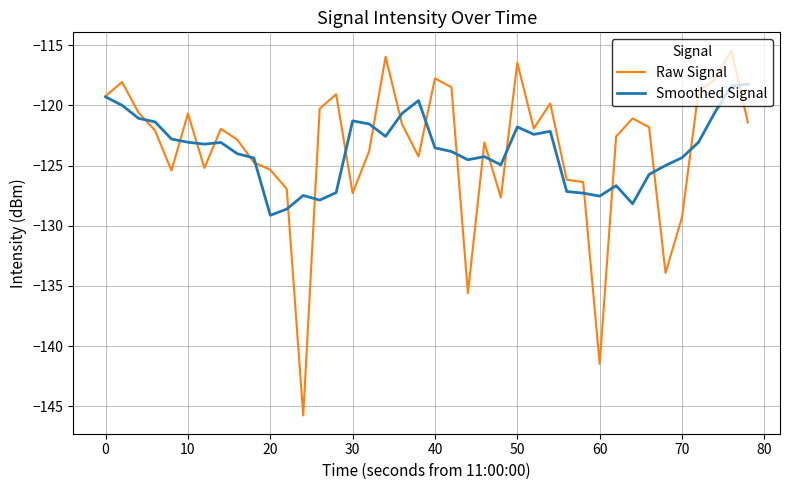

List the series in order of their peak value, lowest first.

Smoothed Signal, Raw Signal